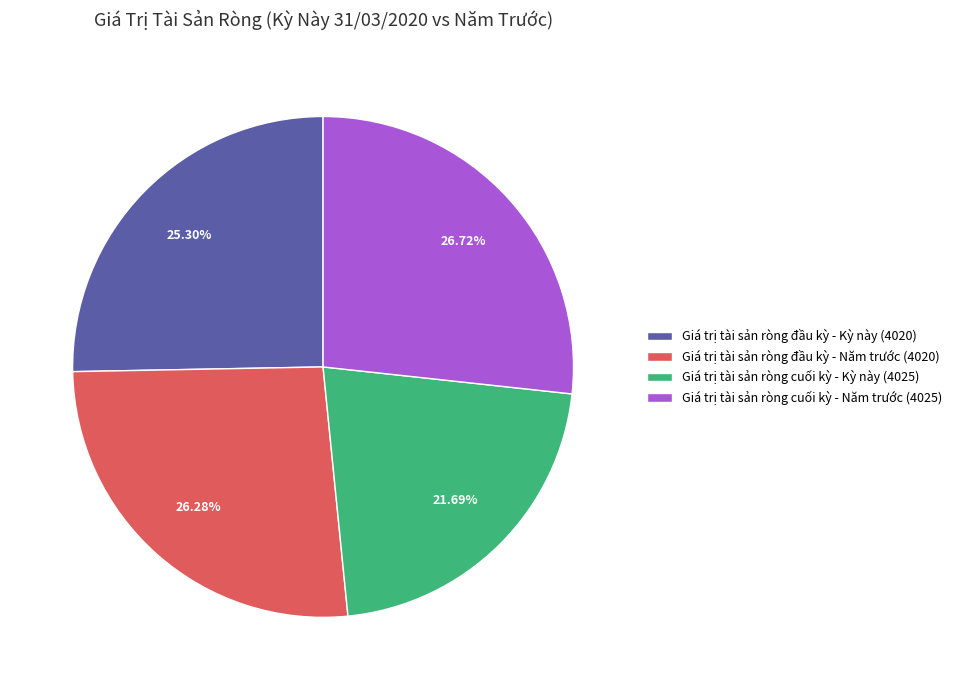

Does Giá trị tài sản ròng cuối kỳ - Kỳ này (4025) account for over 50% of the chart?

No